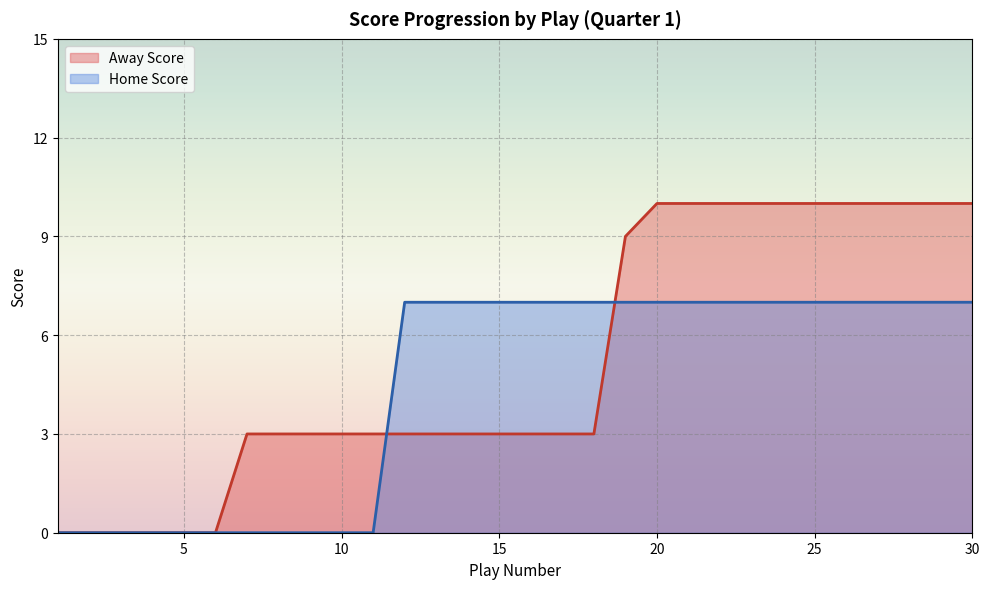

How many data points does each series have?

30